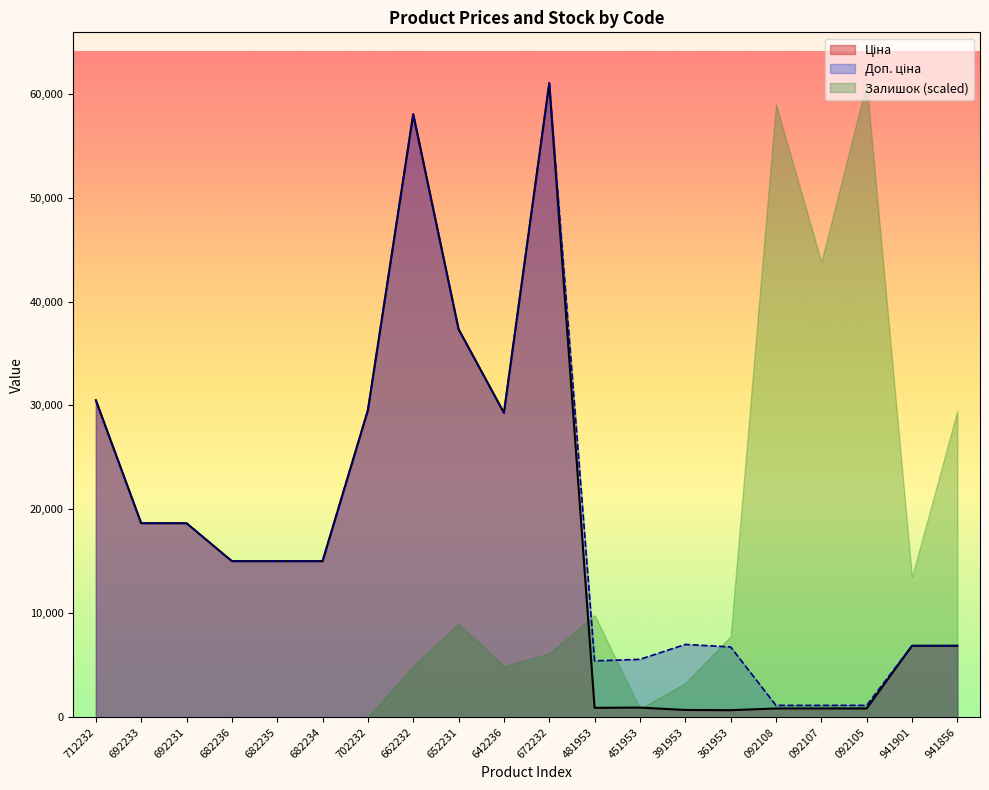

True or false: Ціна has more than 0 points higher than both neighbors.

True